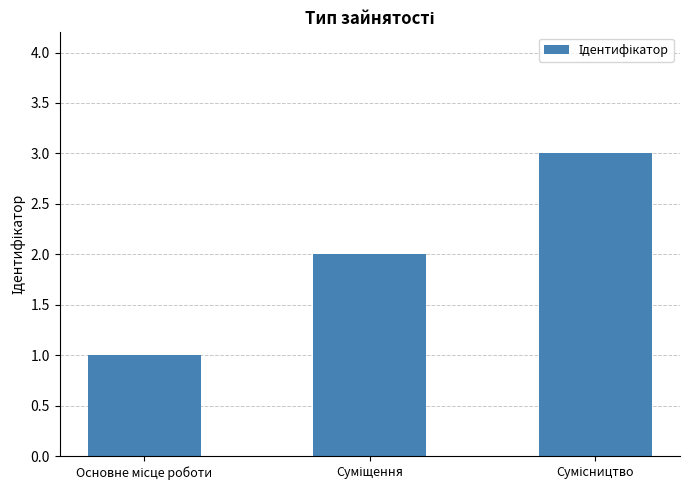

What is the greatest value displayed?

3